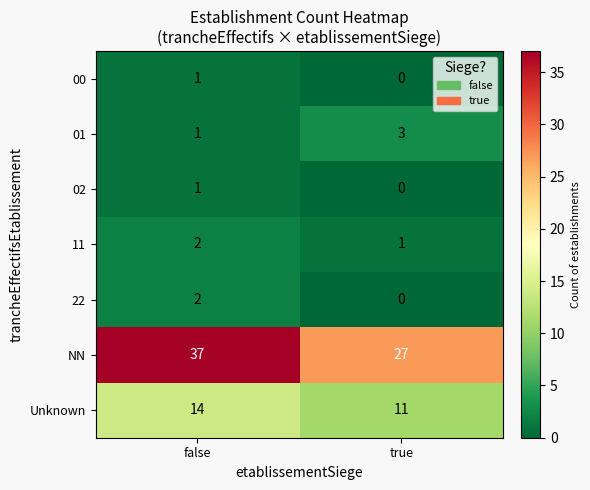

What is the difference between the highest and lowest values at false?

36